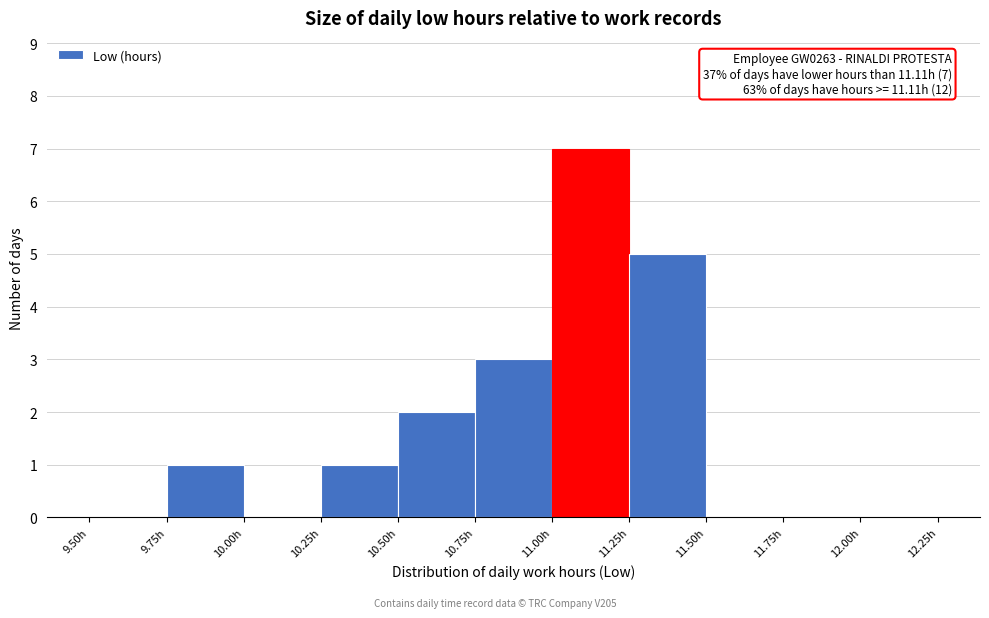

Over which range of the x-axis is the bar tallest?

11.00 to 11.25